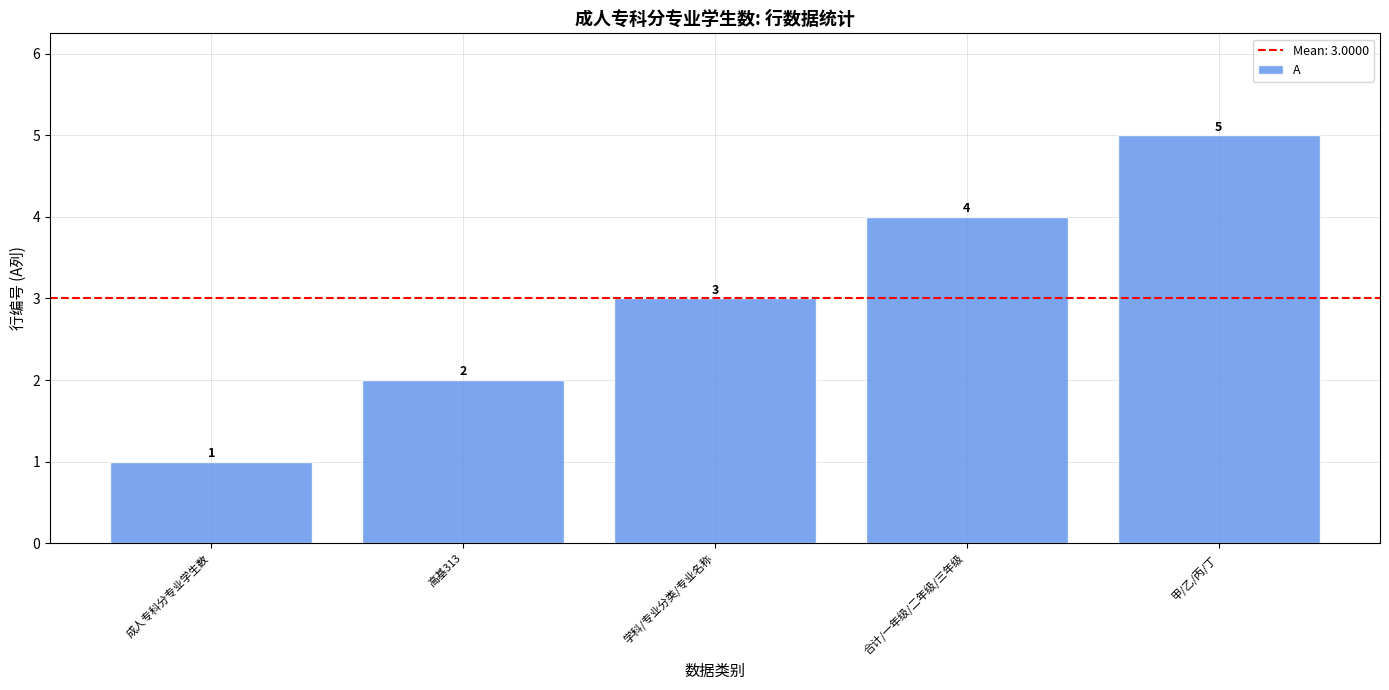

How many data points are less than 3?

2